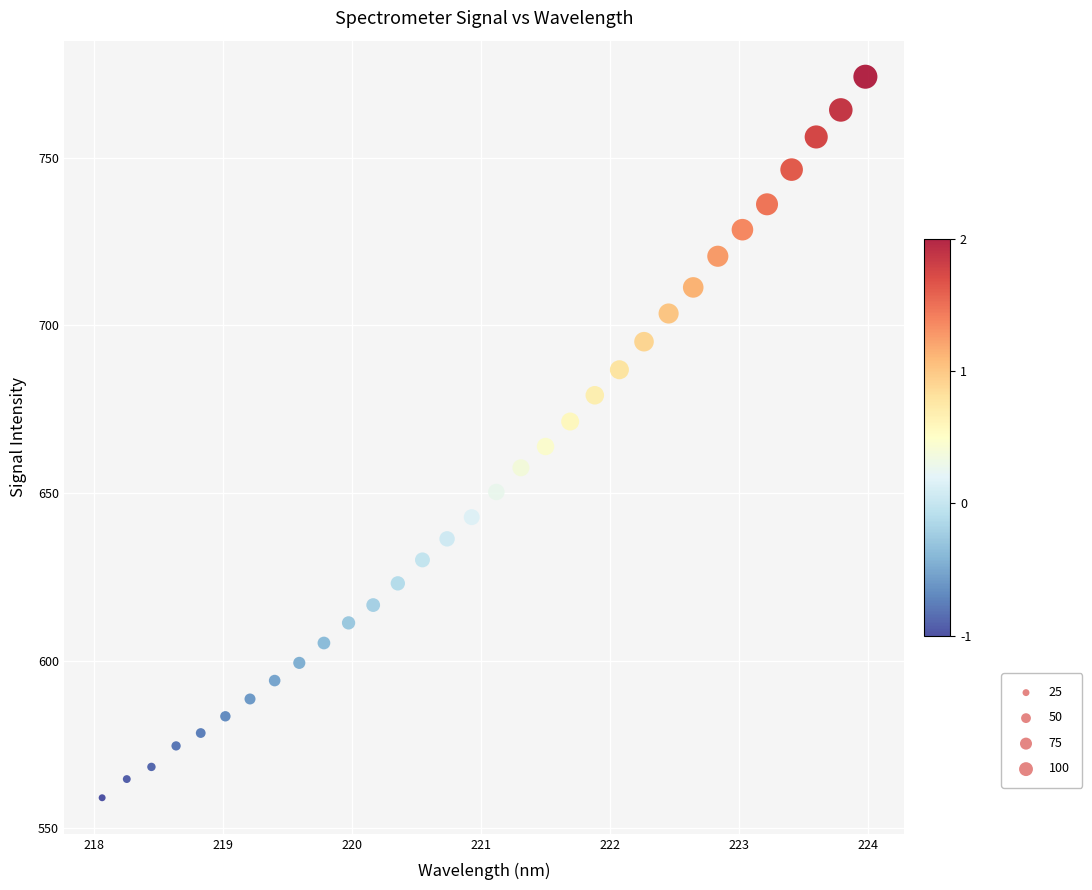

What is the range of X values (max minus min)?

5.9